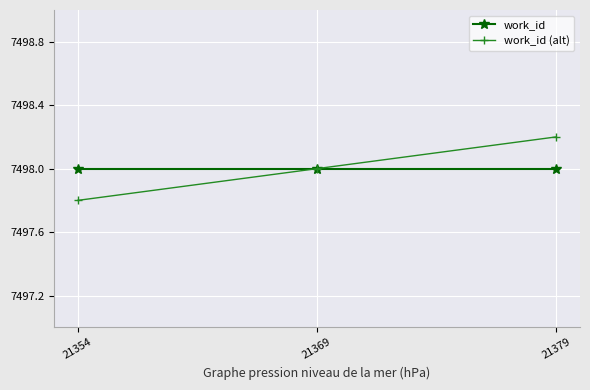

Reading left to right, transcribe all the data shown in this chart.

work_id: 7498.0	7498.0	7498.0
work_id (alt): 7497.8	7498.0	7498.2